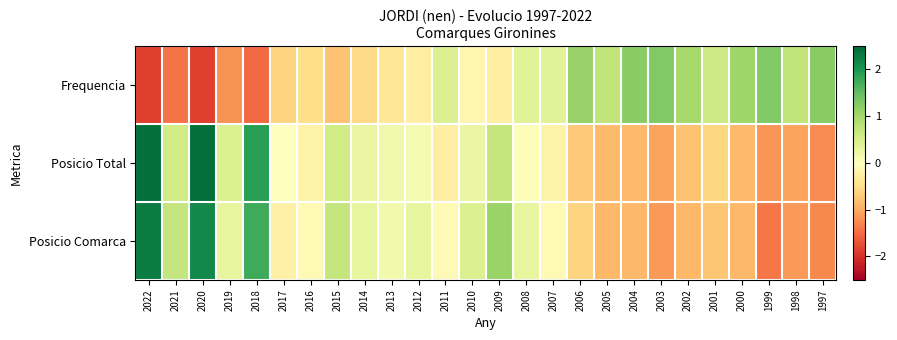

Which series has the widest spread of values?

Posicio Comarca